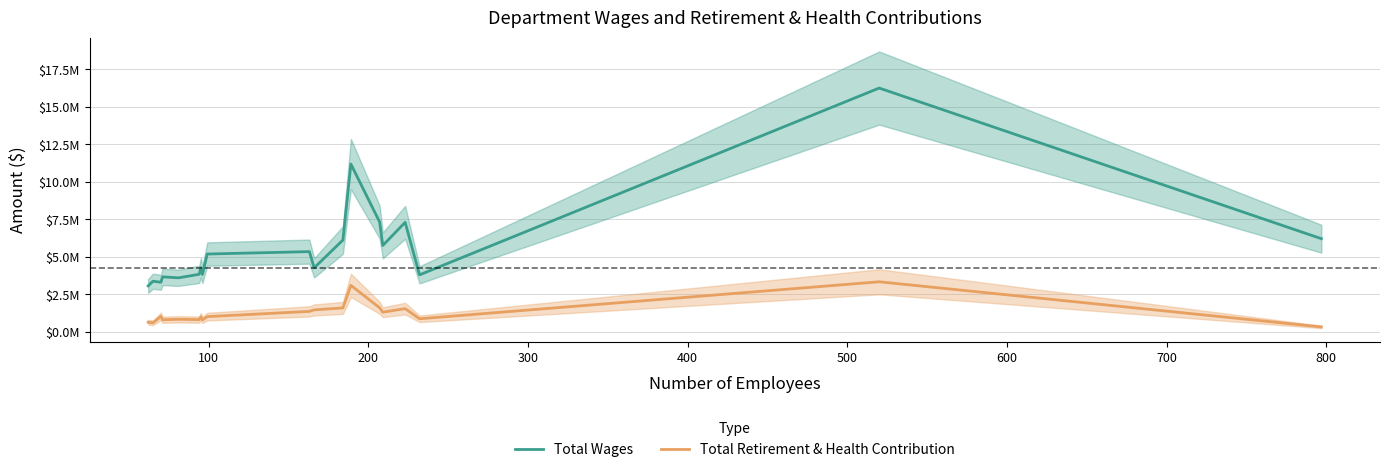

How many lines are shown in the chart?

2